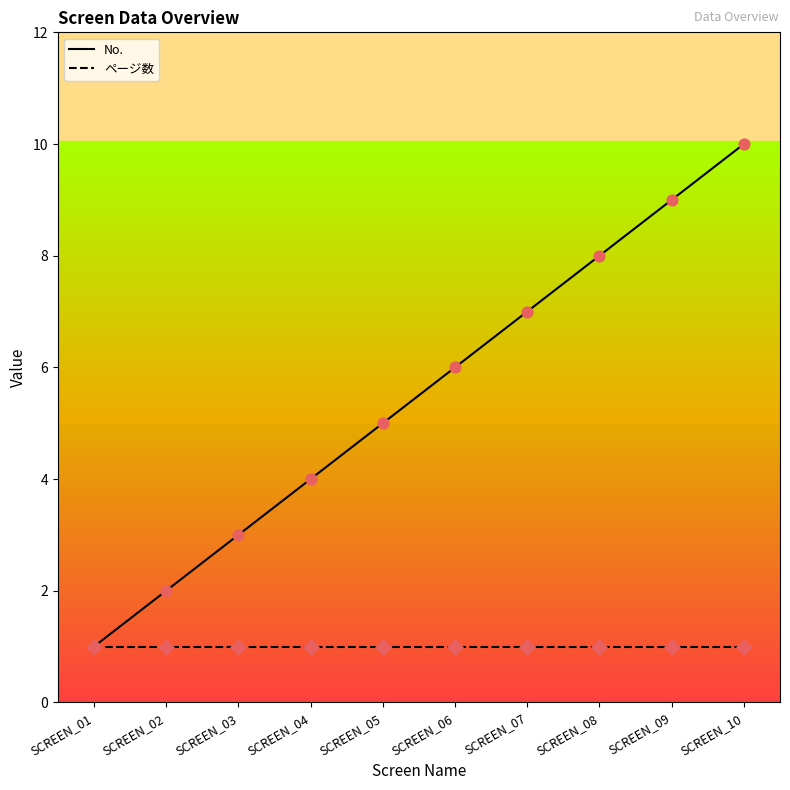

Which series has the largest range (max minus min)?

No.